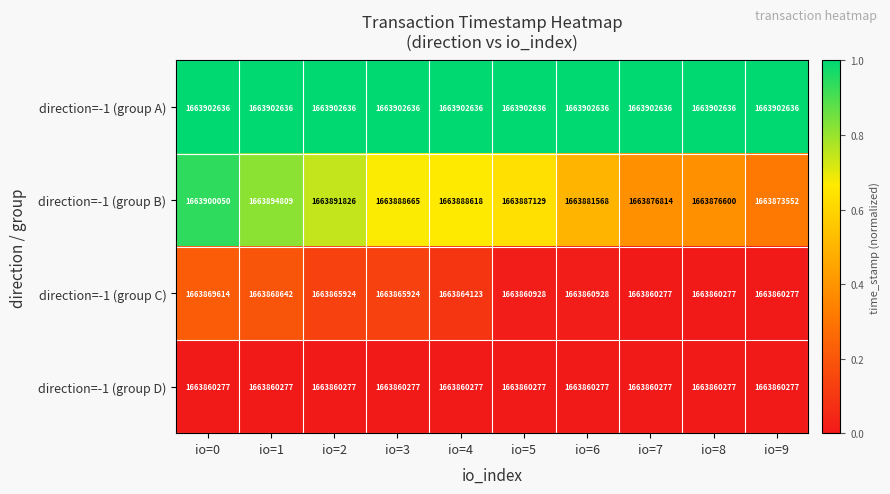

True or false: direction=-1 (group C) has a value of 1663869614 at io=0.

True